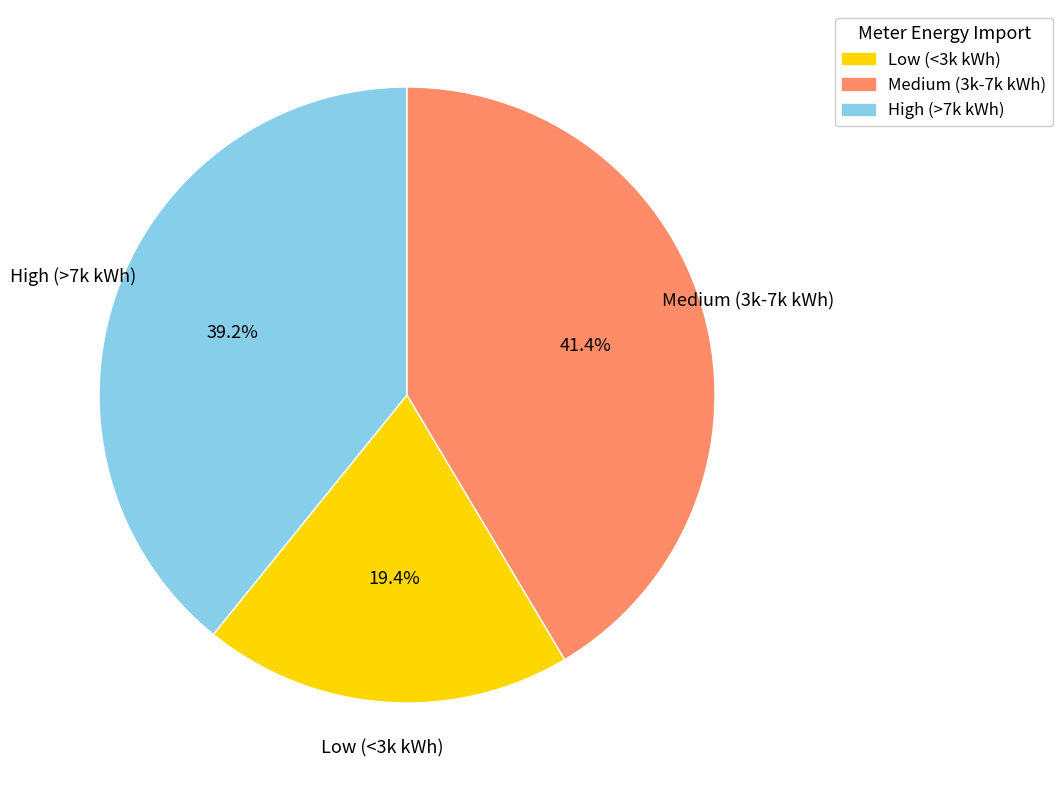

What is the total percentage of Medium (3k-7k kWh) and Low (<3k kWh)?

60.8%